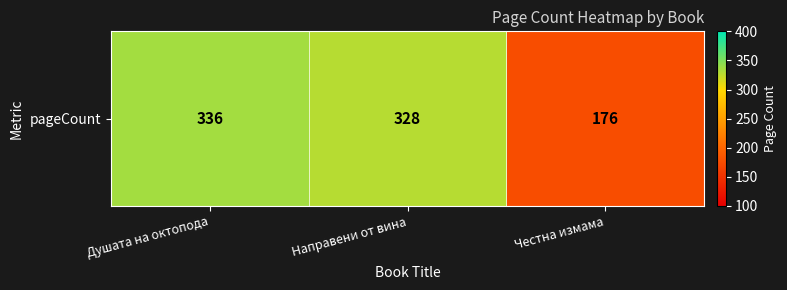

What is the maximum value shown in the chart?

336